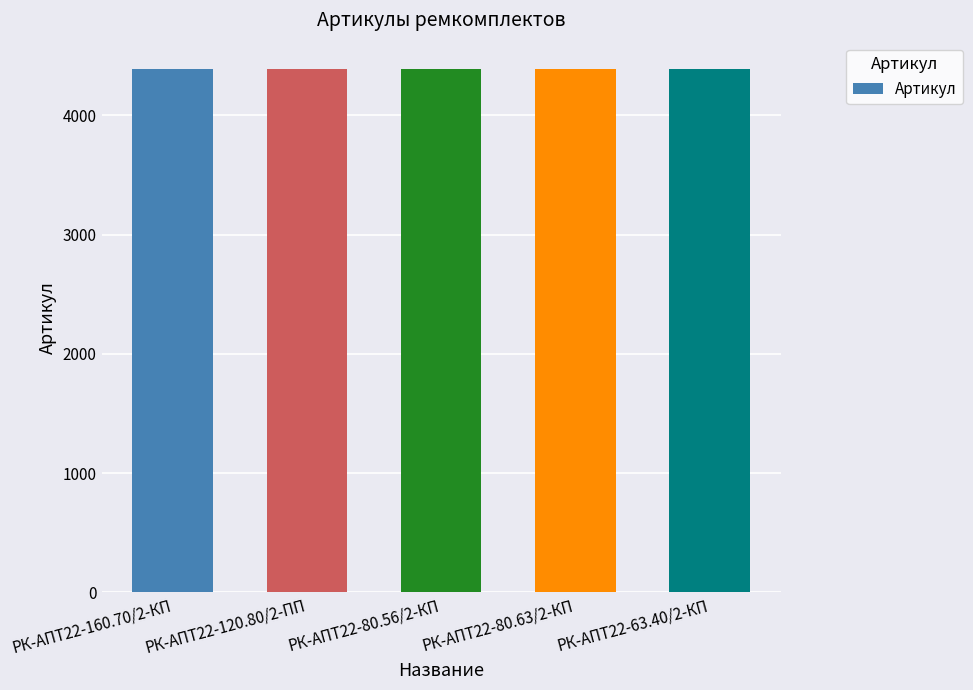

What is the maximum value shown in the chart?

4391